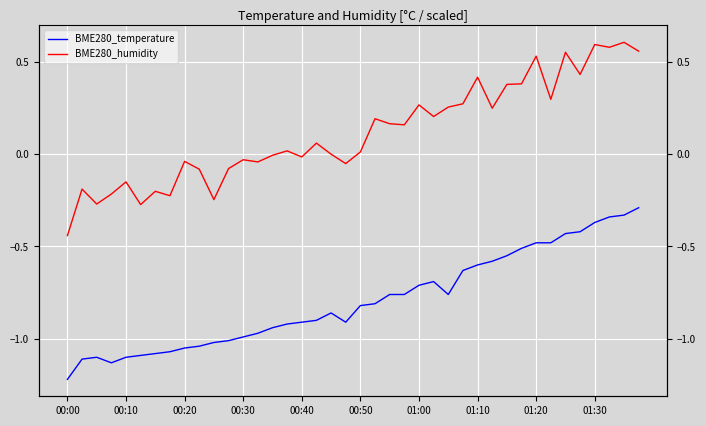

True or false: BME280_temperature and BME280_humidity intersect in this chart.

False